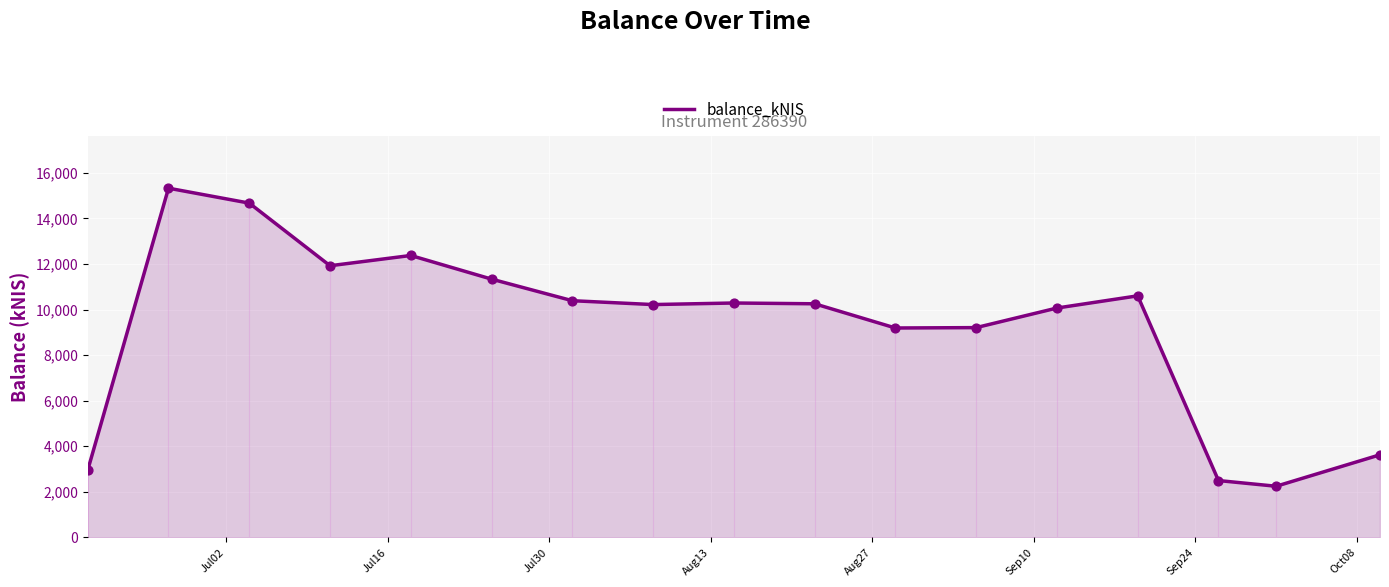

What is the difference between the maximum and minimum values?

13081.6